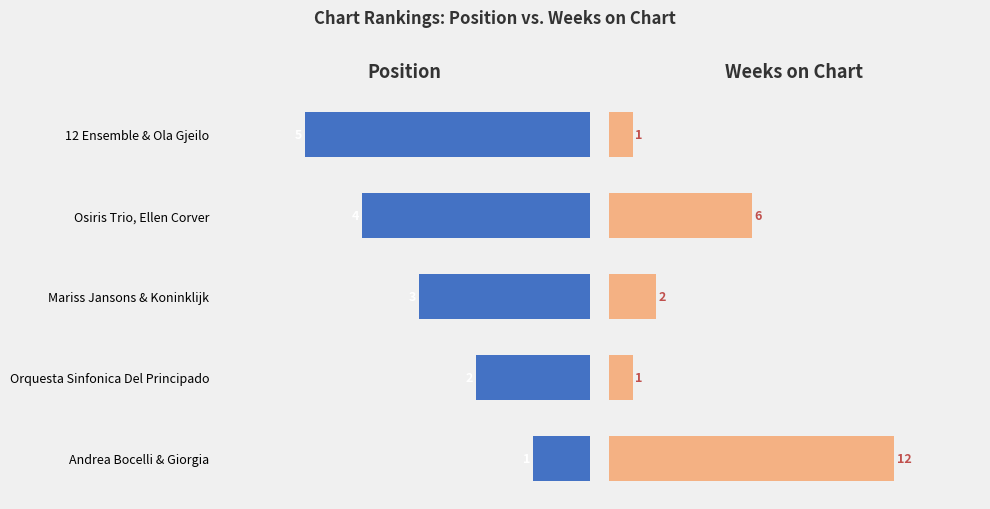

Between Mariss Jansons & Koninklijk and Osiris Trio, Ellen Corver, which series saw the biggest shift?

Weeks on Chart